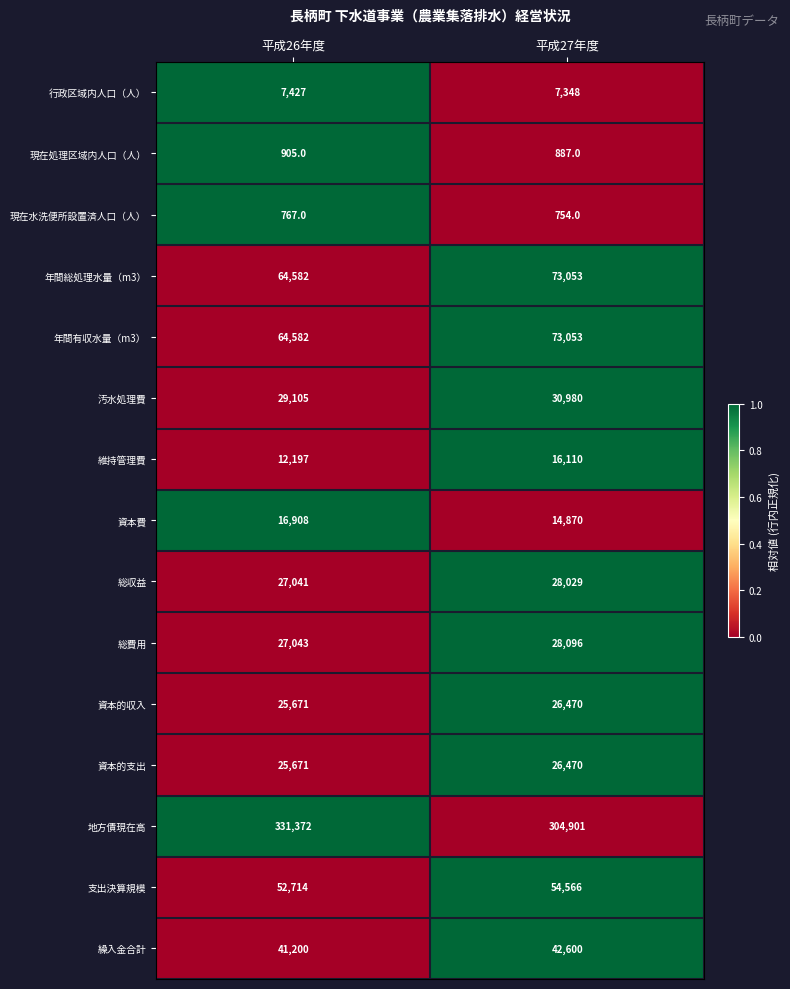

Count the number of data series in this chart.

15